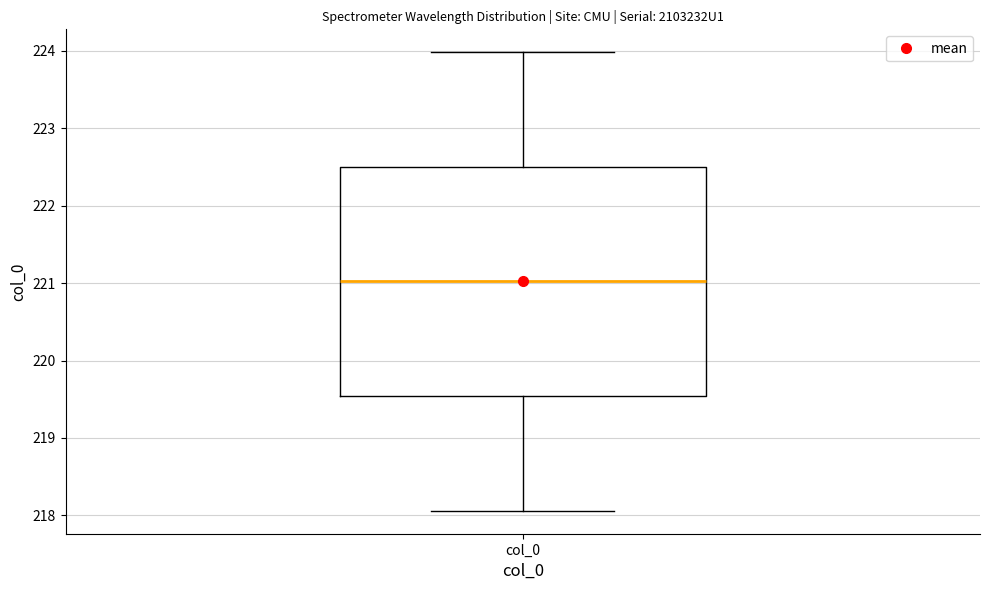

Transcribe this box plot: give where the median line is, the range the box spans, and where the two whiskers end, as read against the y-axis. The values are not printed on the chart, so give them approximately, as read against the axis.

median 221.0, box 219.5 to 222.5, whiskers 218.1 to 224.0